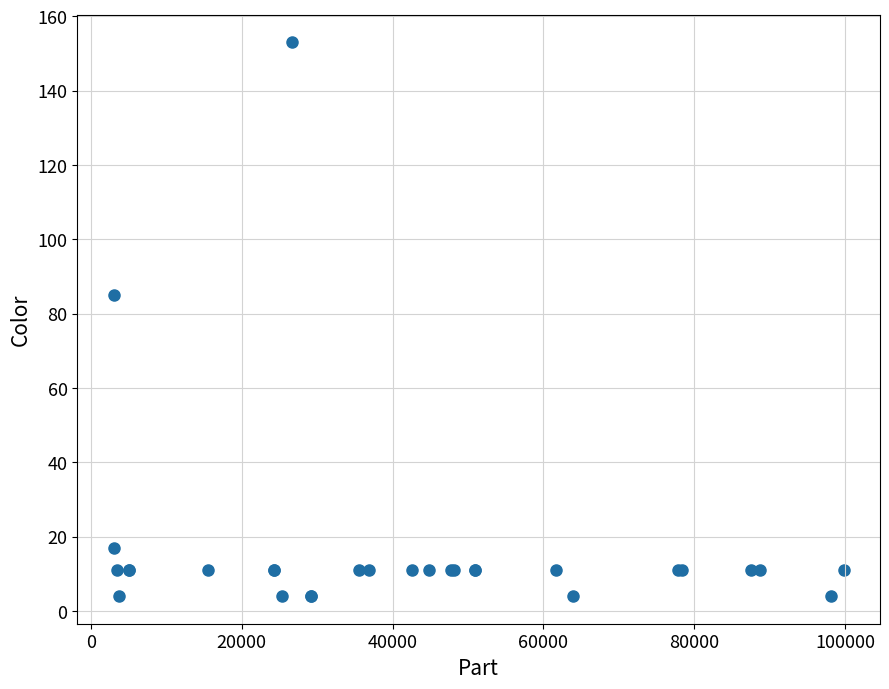

What Y value in the scatter plot is closest to 78?

85